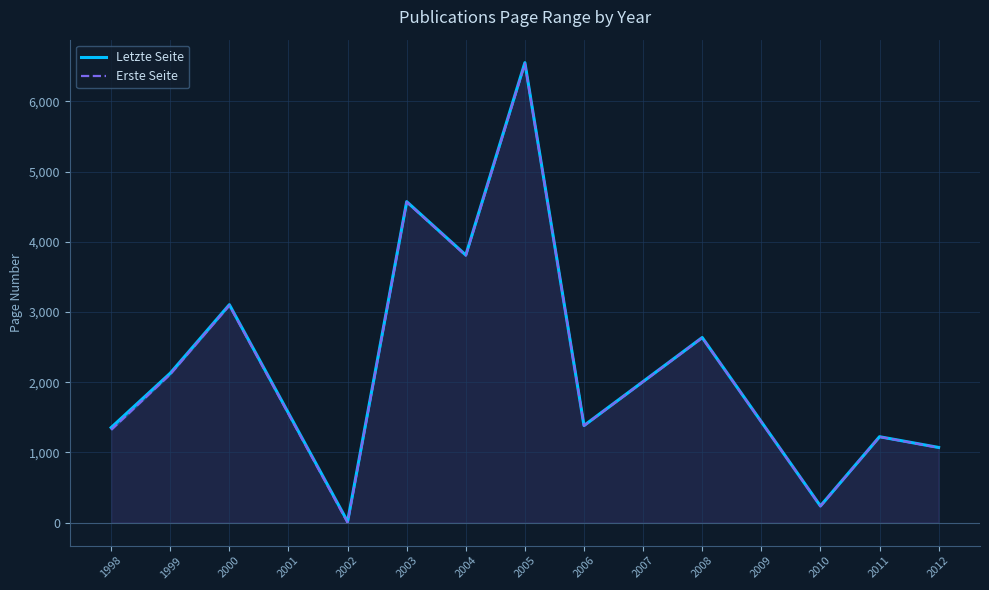

List the series in order of their peak value, lowest first.

Erste Seite, Letzte Seite